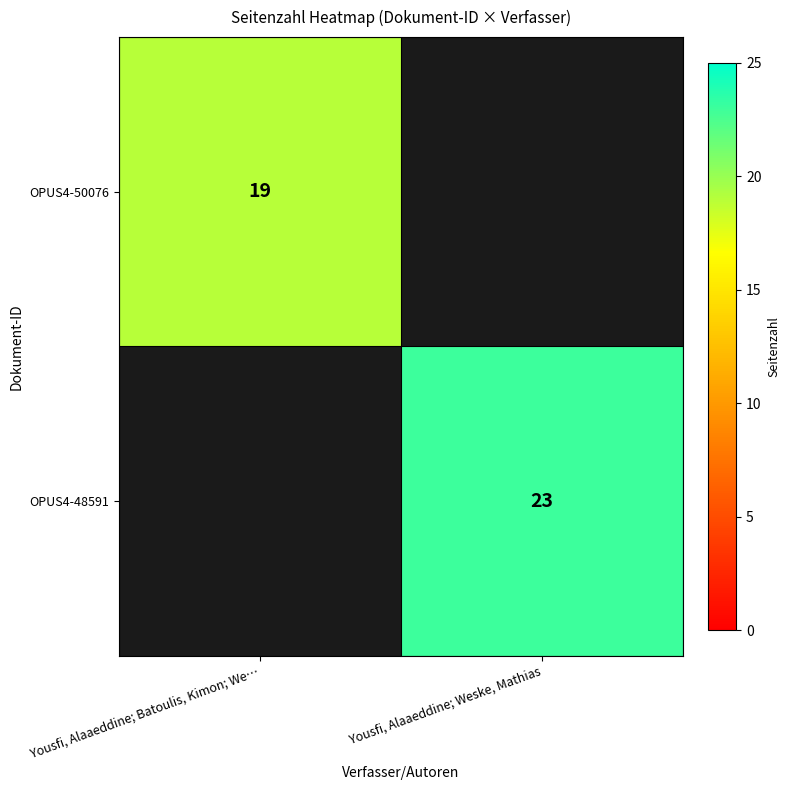

Between Yousfi, Alaaeddine; Batoulis, Kimon; We… and Yousfi, Alaaeddine; Weske, Mathias, which is larger?

Yousfi, Alaaeddine; Weske, Mathias